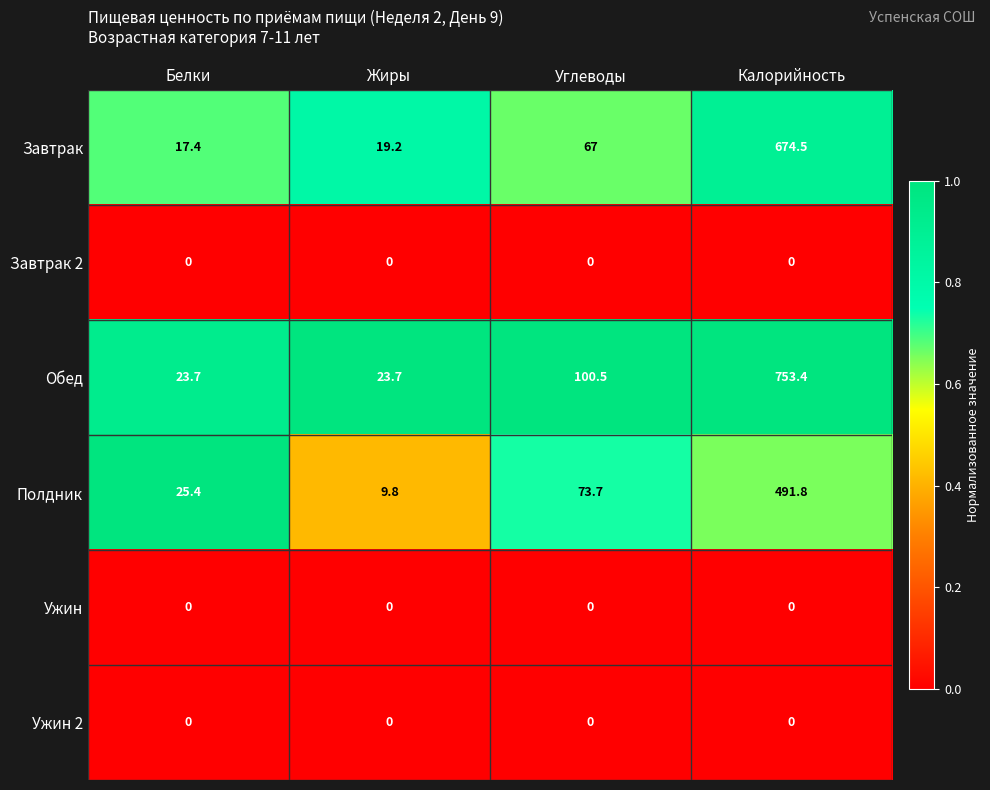

At which category is the sum across all series the highest?

Калорийность